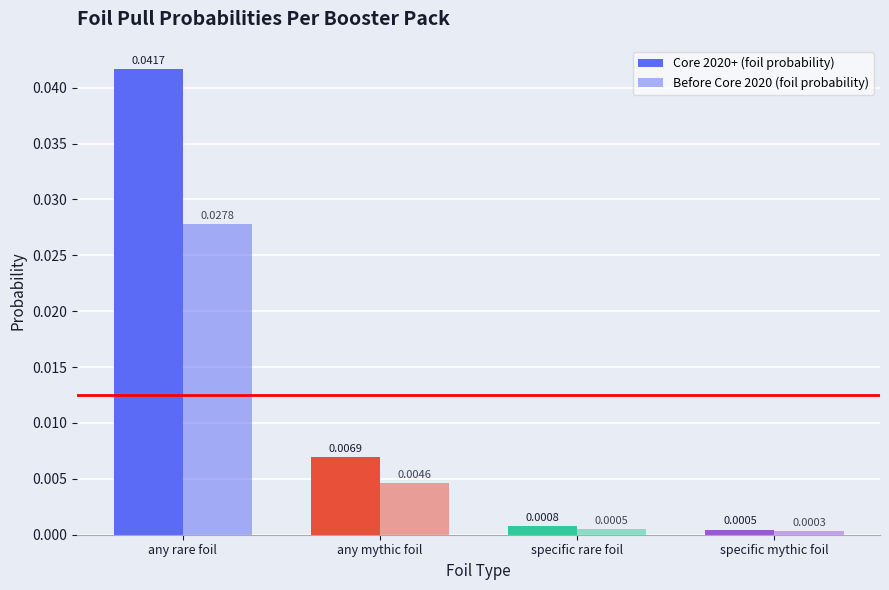

How many series are shown in this chart?

2